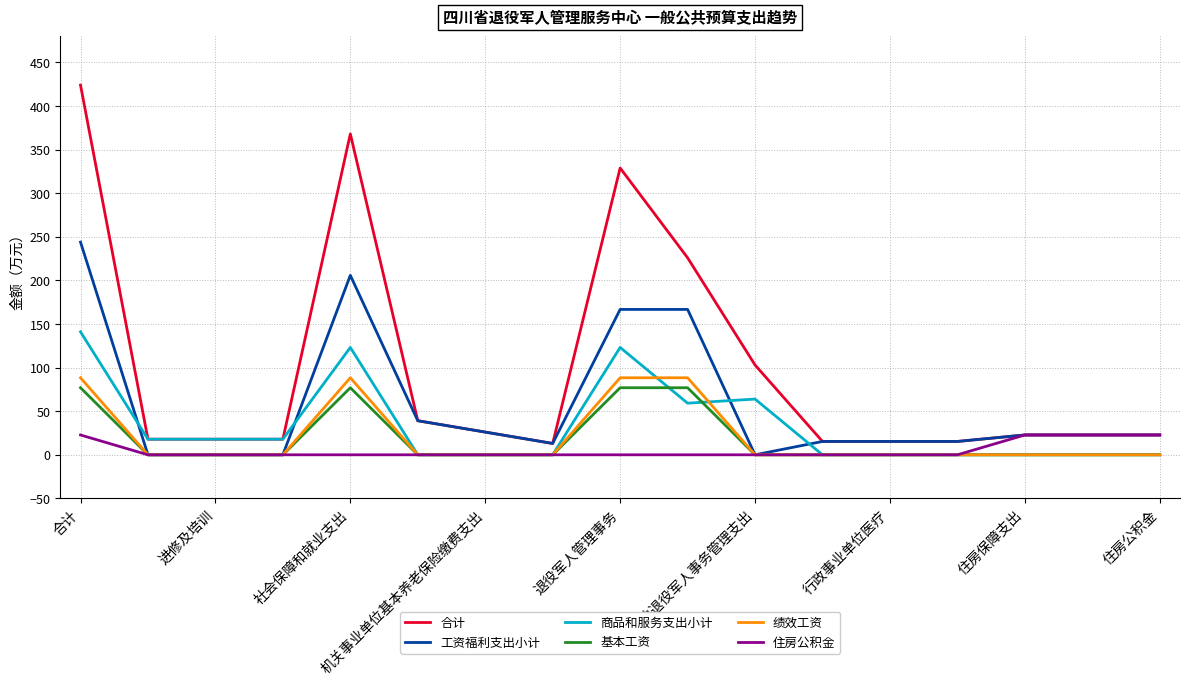

True or false: 商品和服务支出小计 and 基本工资 cross at least once.

True